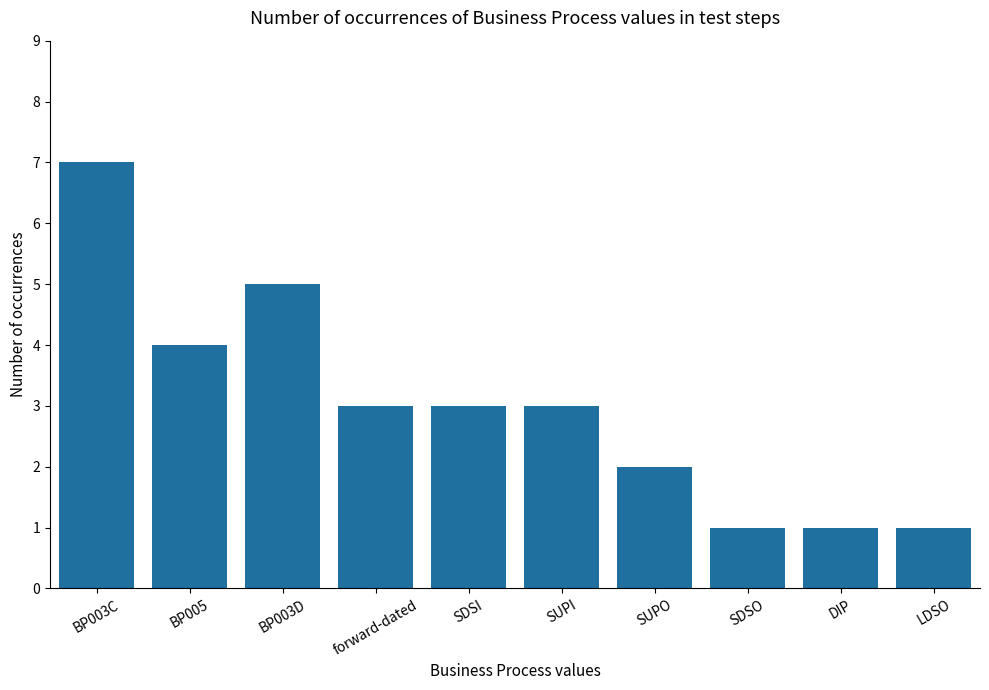

What is the greatest value displayed?

7